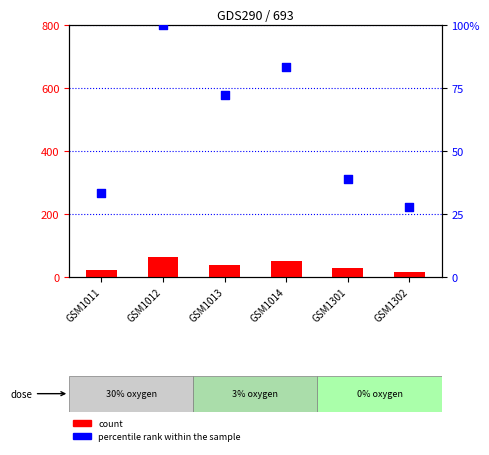

At which category is the sum across all series the highest?

GSM1012